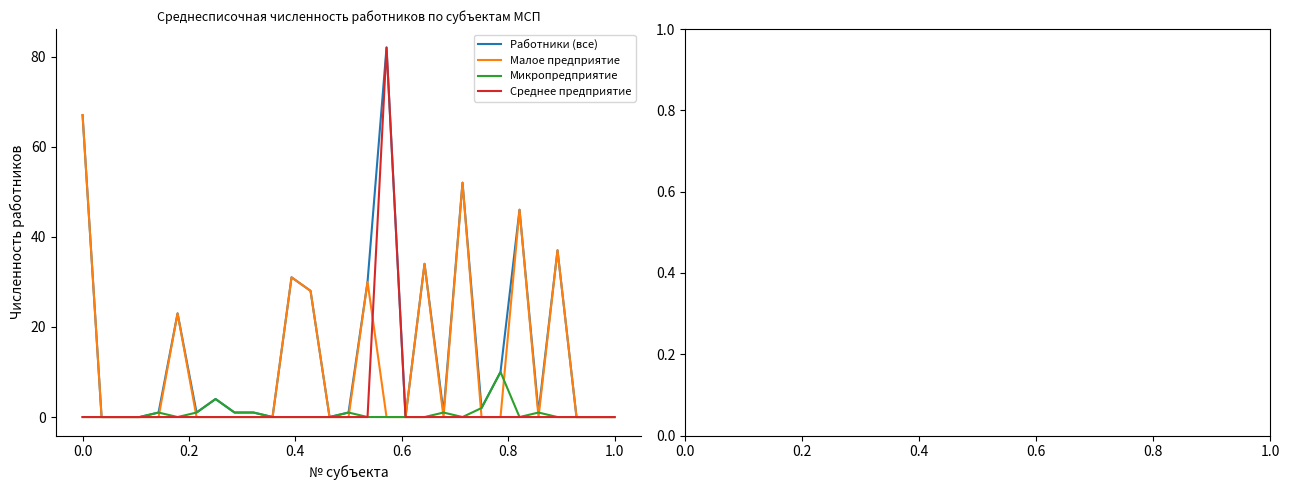

What is the highest value of the Работники (все) series?

82